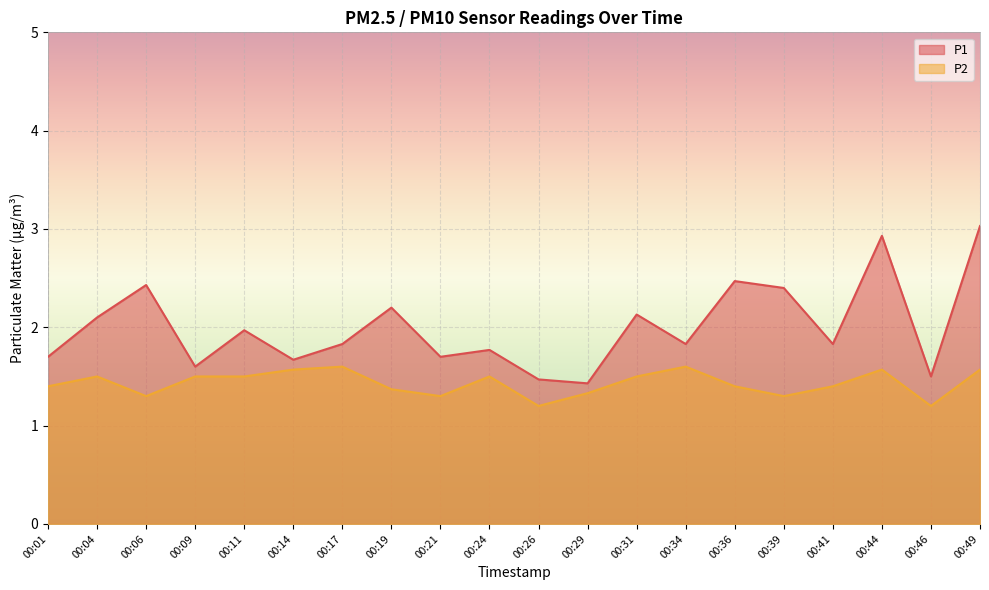

At which category does the chart reach its minimum across all series?

00:26